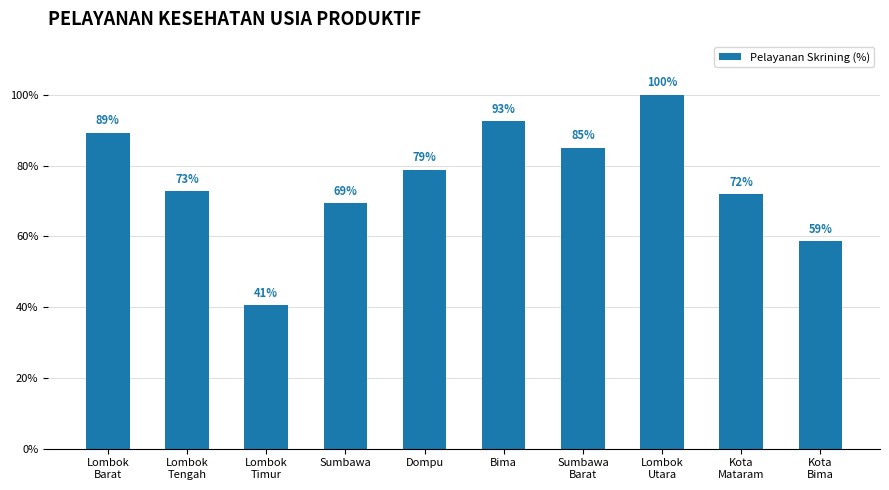

At which category does the chart reach its peak across all series?

Lombok
Utara